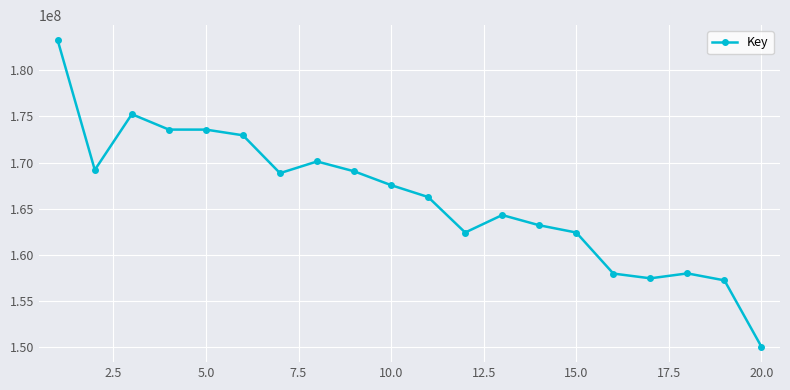

What is the value of the 20th point from the left?

150048849